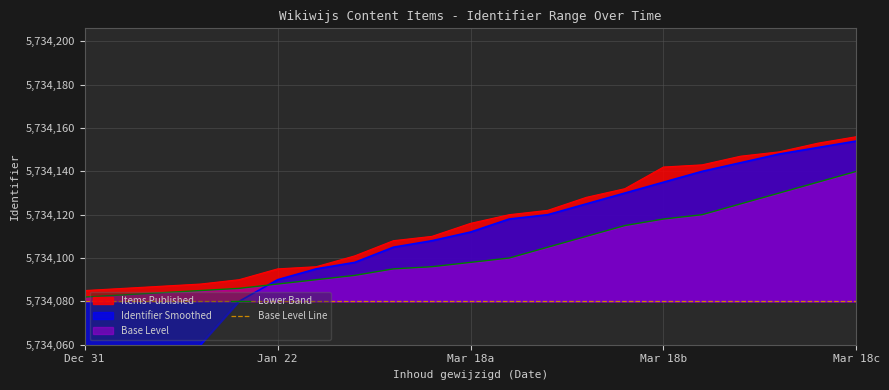

True or false: Lower Band has a value of 5734118 at Mar 18b.

True